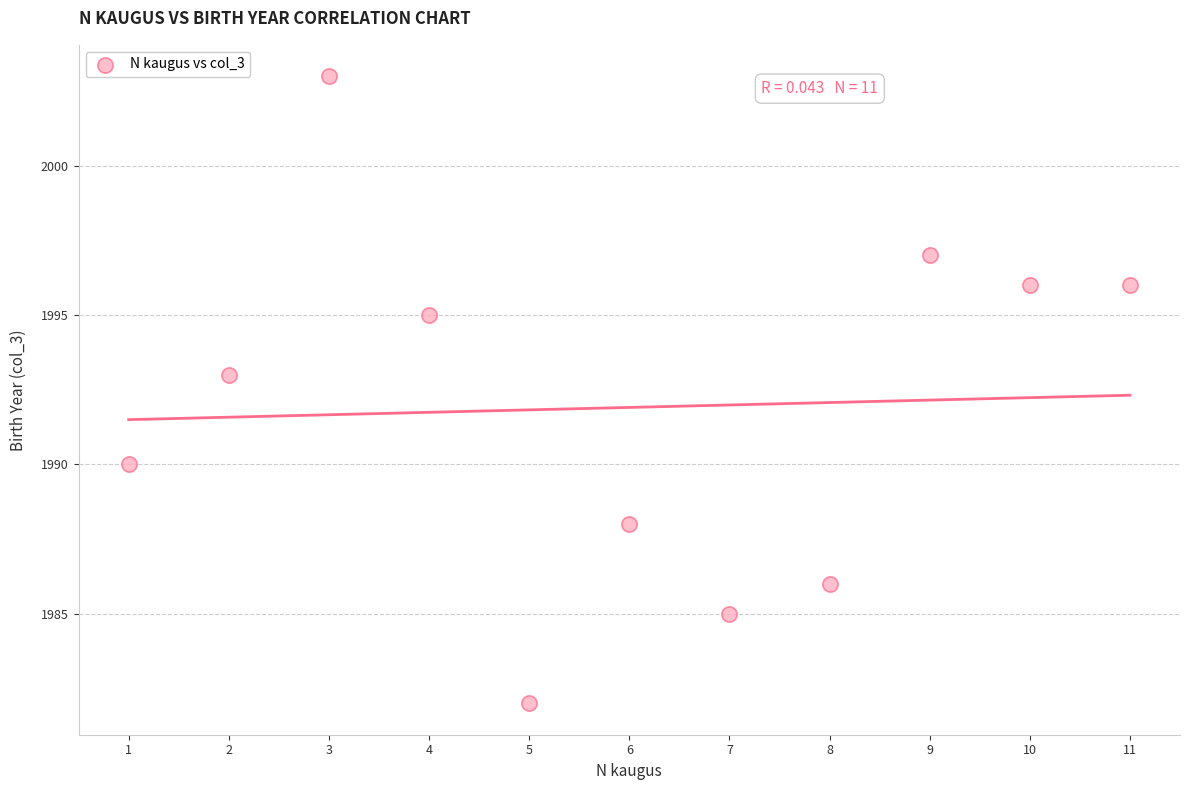

What Y value in the scatter plot is closest to 1992?

1993